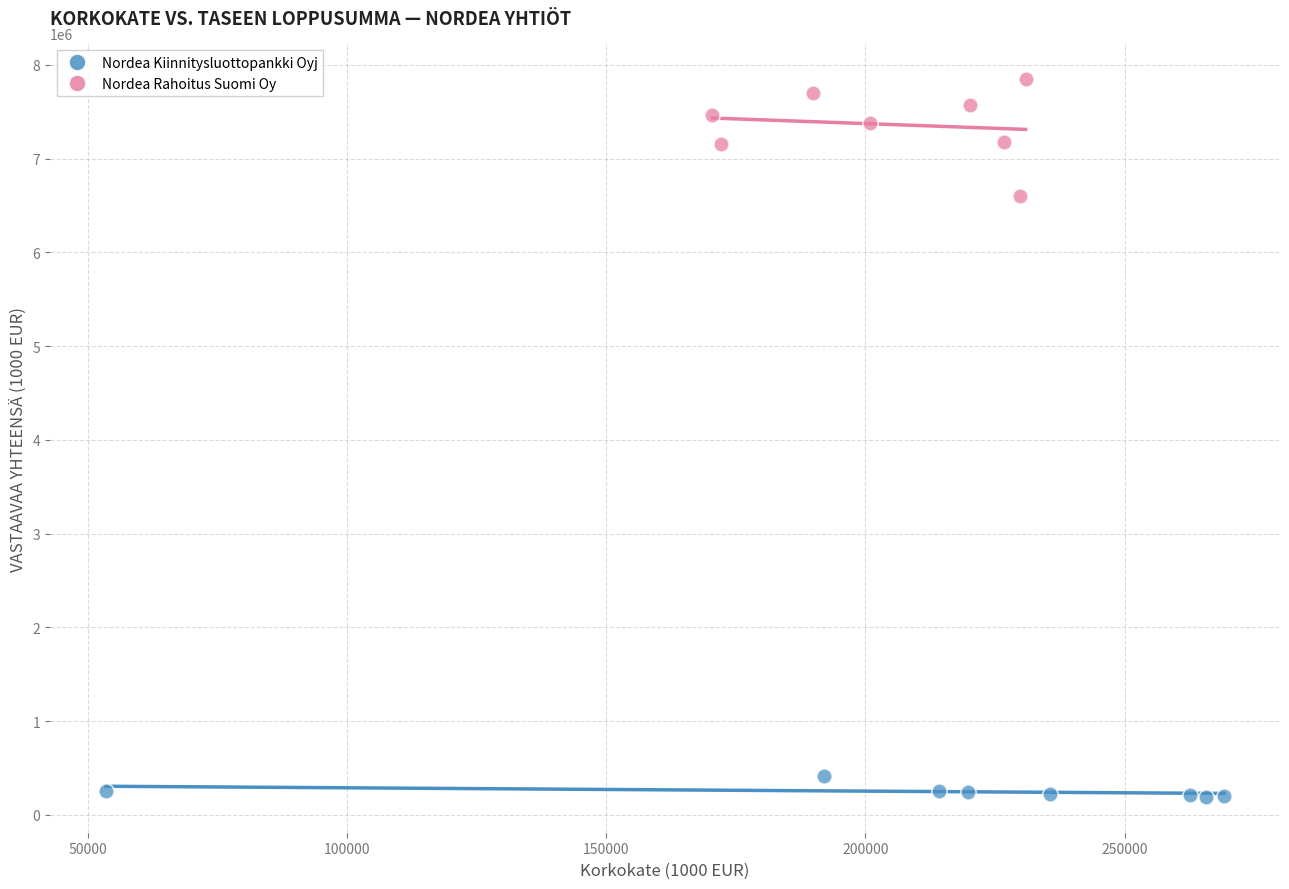

Which series contains the lowest Y value?

Nordea Kiinnitysluottopankki Oyj